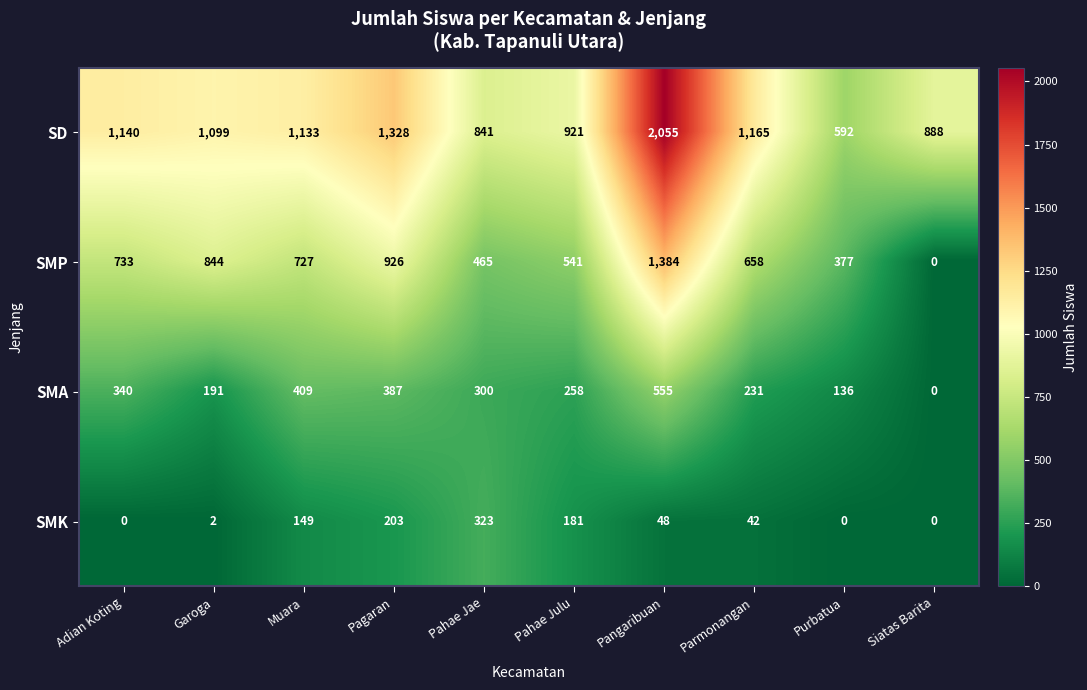

Which series has the widest spread of values?

SD